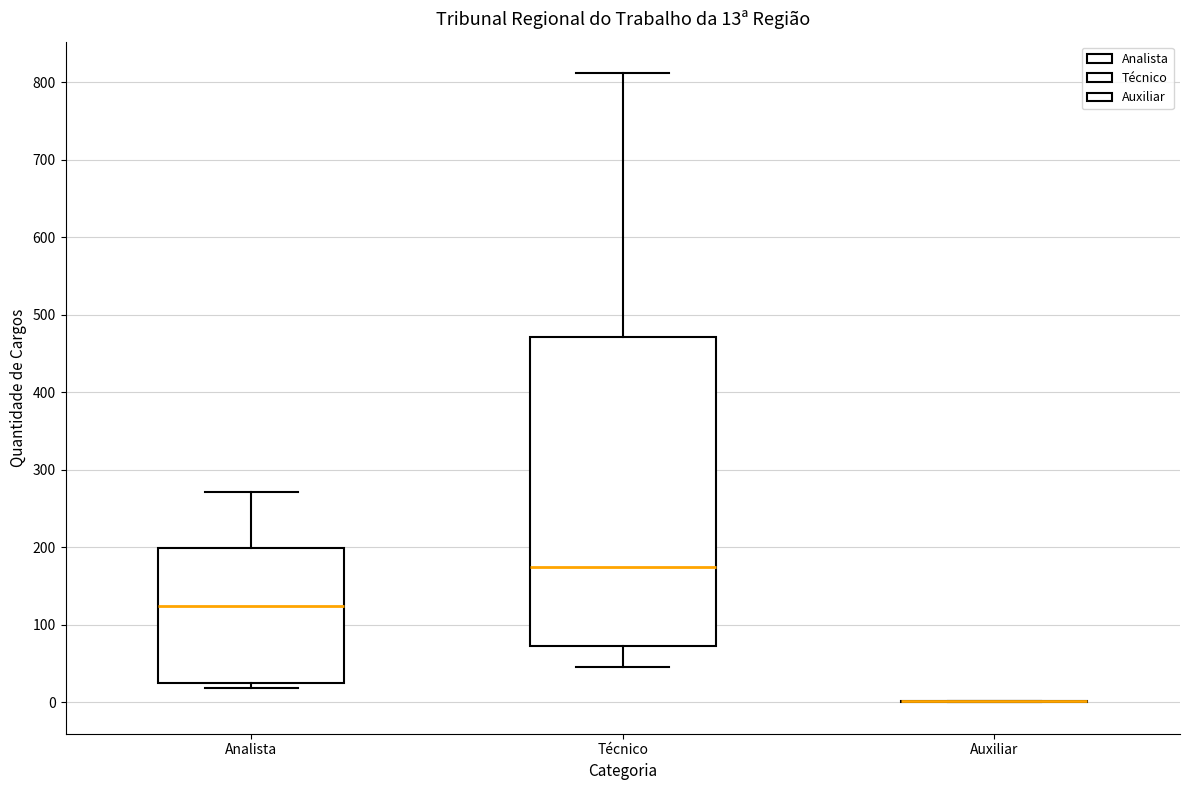

Which box is the tallest, from its lower edge to its upper edge?

Técnico